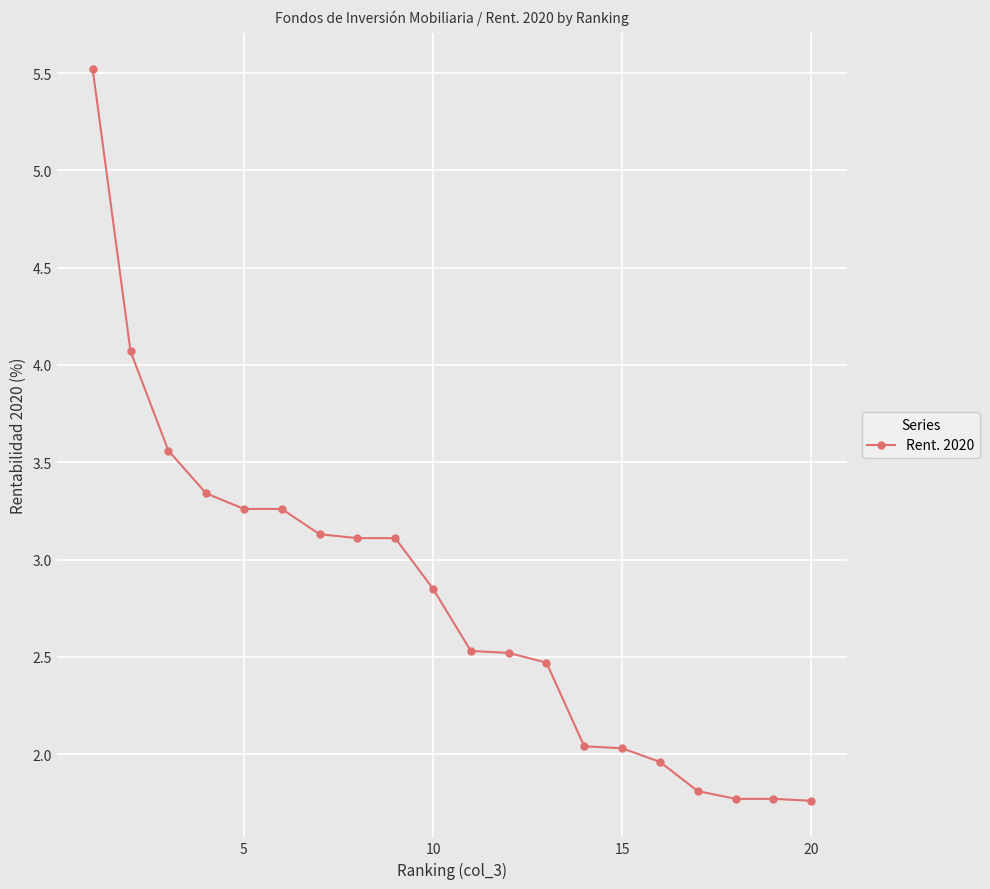

What is the value of the 9th point from the left?

3.1